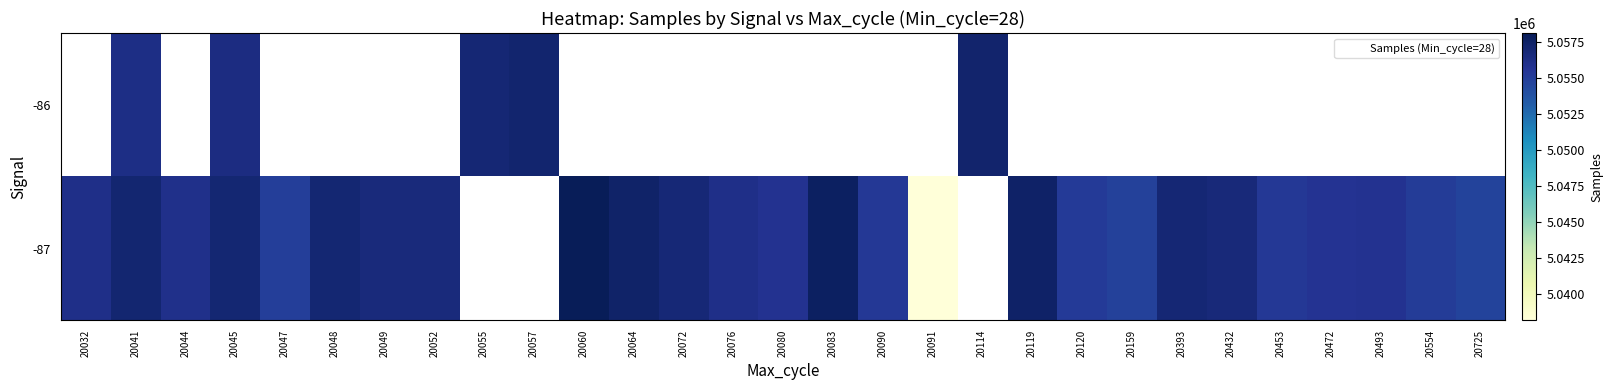

How many data points does each series have?

29